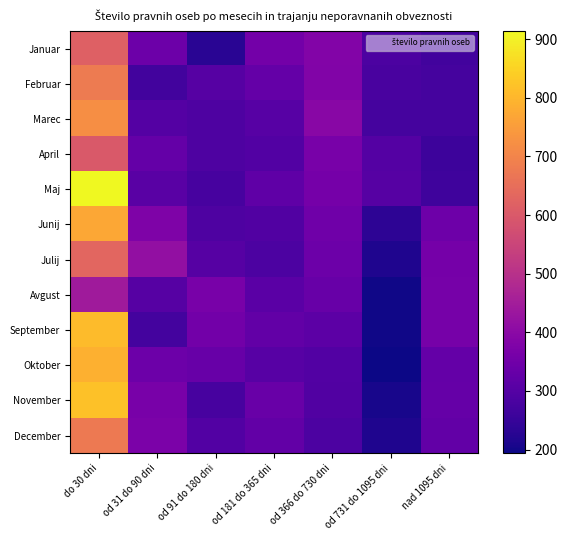

Reading left to right, list all the values displayed in this chart.

Januar: do 30 dni=616	od 31 do 90 dni=343	od 91 do 180 dni=228	od 181 do 365 dni=357	od 366 do 730 dni=384	od 731 do 1095 dni=284	nad 1095 dni=269
Februar: do 30 dni=680	od 31 do 90 dni=268	od 91 do 180 dni=302	od 181 do 365 dni=327	od 366 do 730 dni=380	od 731 do 1095 dni=280	nad 1095 dni=274
Marec: do 30 dni=720	od 31 do 90 dni=299	od 91 do 180 dni=287	od 181 do 365 dni=305	od 366 do 730 dni=395	od 731 do 1095 dni=273	nad 1095 dni=274
April: do 30 dni=599	od 31 do 90 dni=327	od 91 do 180 dni=289	od 181 do 365 dni=298	od 366 do 730 dni=364	od 731 do 1095 dni=300	nad 1095 dni=261
Maj: do 30 dni=914	od 31 do 90 dni=308	od 91 do 180 dni=277	od 181 do 365 dni=319	od 366 do 730 dni=359	od 731 do 1095 dni=301	nad 1095 dni=262
Junij: do 30 dni=772	od 31 do 90 dni=375	od 91 do 180 dni=287	od 181 do 365 dni=294	od 366 do 730 dni=347	od 731 do 1095 dni=234	nad 1095 dni=345
Julij: do 30 dni=630	od 31 do 90 dni=414	od 91 do 180 dni=301	od 181 do 365 dni=285	od 366 do 730 dni=343	od 731 do 1095 dni=216	nad 1095 dni=358
Avgust: do 30 dni=443	od 31 do 90 dni=301	od 91 do 180 dni=365	od 181 do 365 dni=310	od 366 do 730 dni=333	od 731 do 1095 dni=198	nad 1095 dni=360
September: do 30 dni=808	od 31 do 90 dni=270	od 91 do 180 dni=352	od 181 do 365 dni=325	od 366 do 730 dni=313	od 731 do 1095 dni=199	nad 1095 dni=362
Oktober: do 30 dni=790	od 31 do 90 dni=341	od 91 do 180 dni=334	od 181 do 365 dni=304	od 366 do 730 dni=296	od 731 do 1095 dni=194	nad 1095 dni=328
November: do 30 dni=820	od 31 do 90 dni=365	od 91 do 180 dni=277	od 181 do 365 dni=335	od 366 do 730 dni=293	od 731 do 1095 dni=208	nad 1095 dni=330
December: do 30 dni=677	od 31 do 90 dni=369	od 91 do 180 dni=296	od 181 do 365 dni=325	od 366 do 730 dni=285	od 731 do 1095 dni=216	nad 1095 dni=326